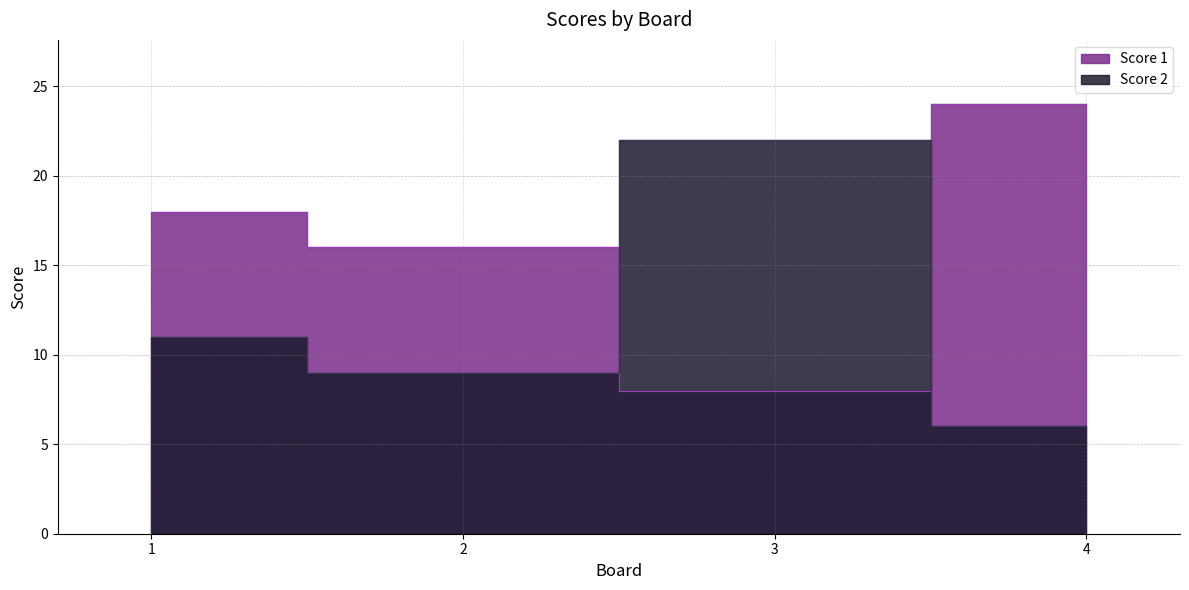

After their last crossing, which series has the higher values: Score 2 or Score 1?

Score 1